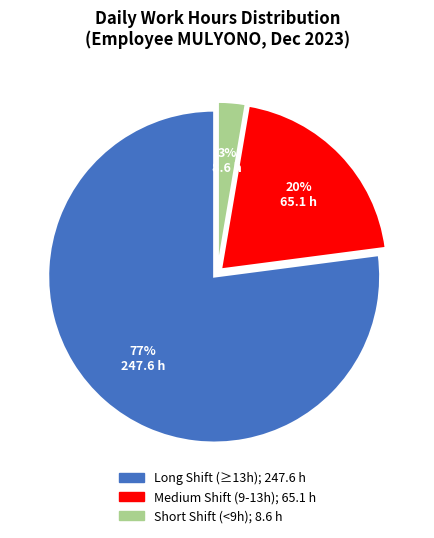

To the nearest percent, what is the average slice percentage?

33%